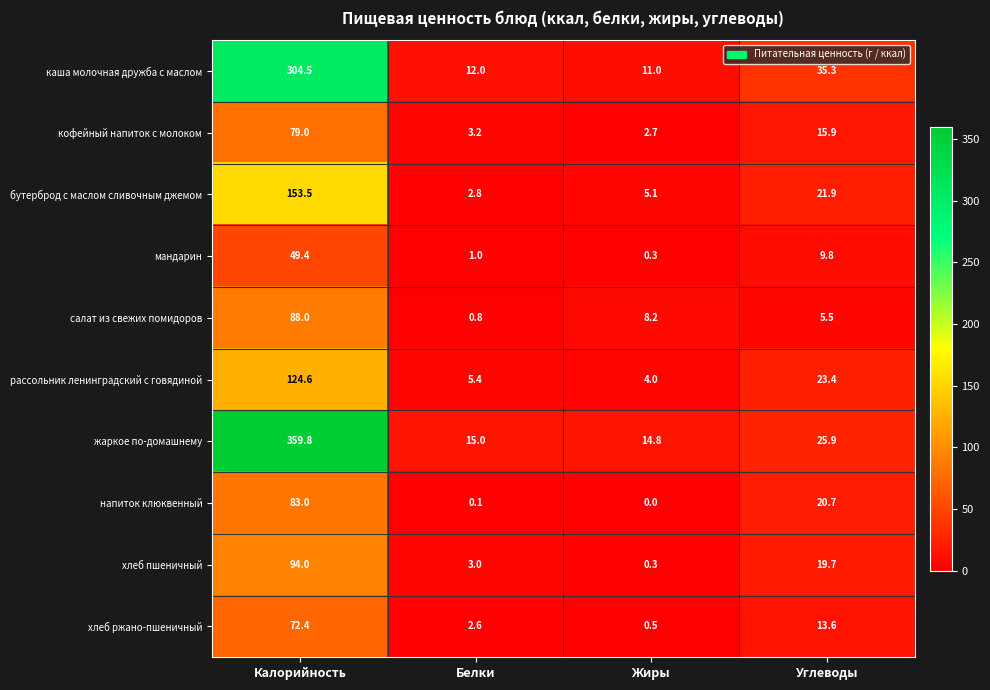

What is the difference between the рассольник ленинградский с говядиной values at Углеводы and Калорийность?

101.2